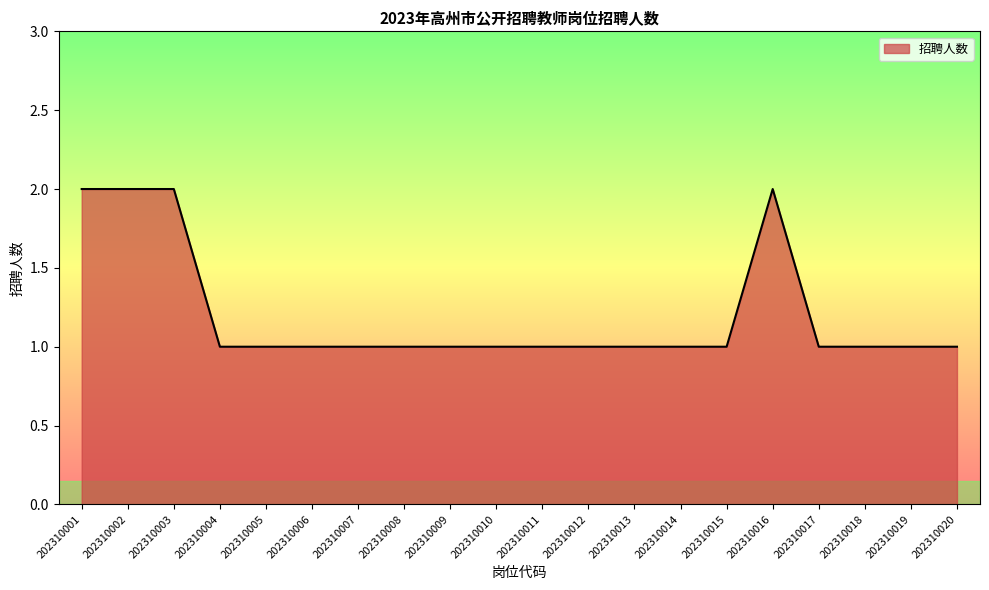

Approximately how many times larger is the value at 202310010 compared to 202310008?

1.0